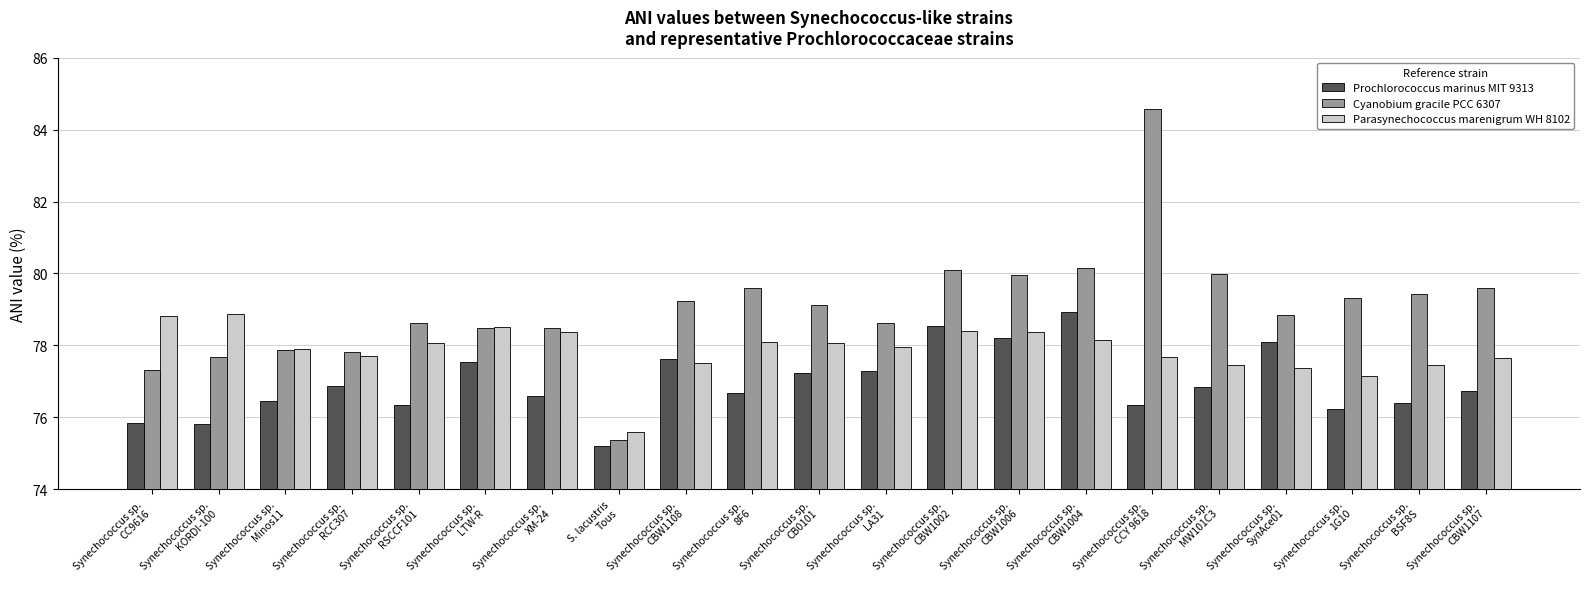

What is the difference between the maximum and minimum values in the Prochlorococcus marinus MIT 9313 series?

3.7